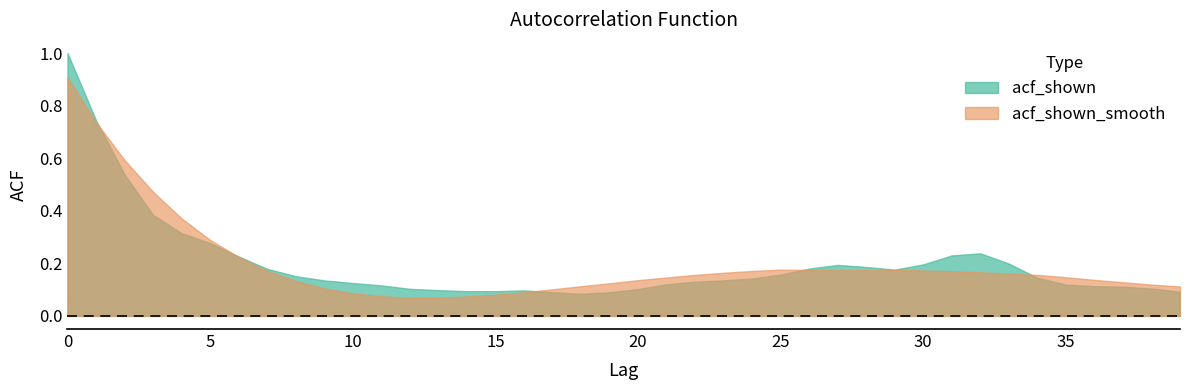

What is the sum of all acf_shown values?

8.0